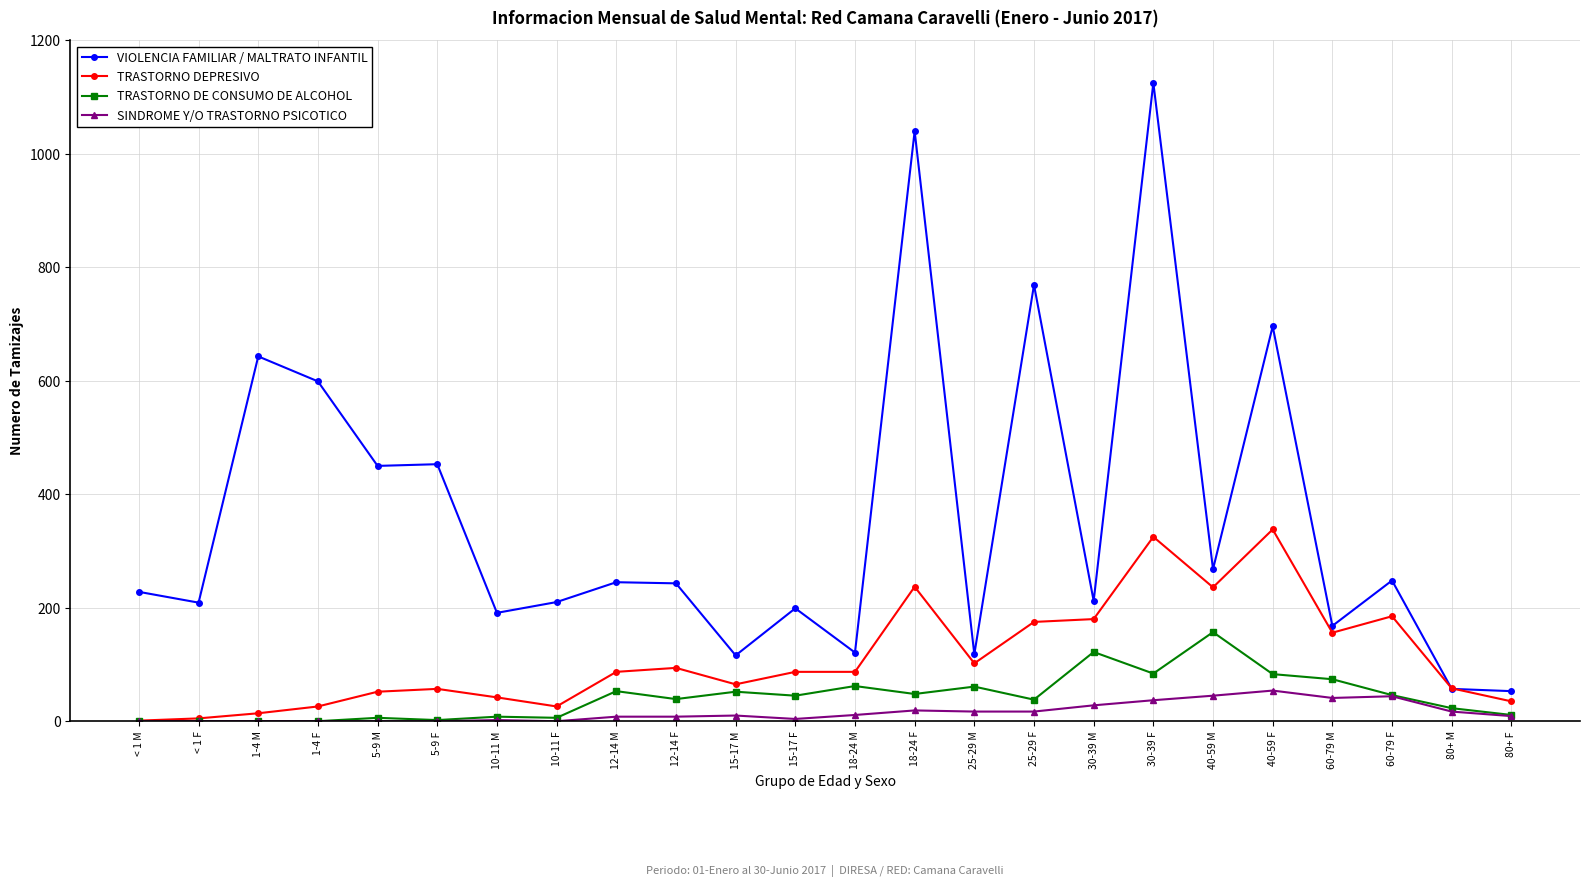

The TRASTORNO DEPRESIVO series shows 325 at 30-39 F. True or false?

True